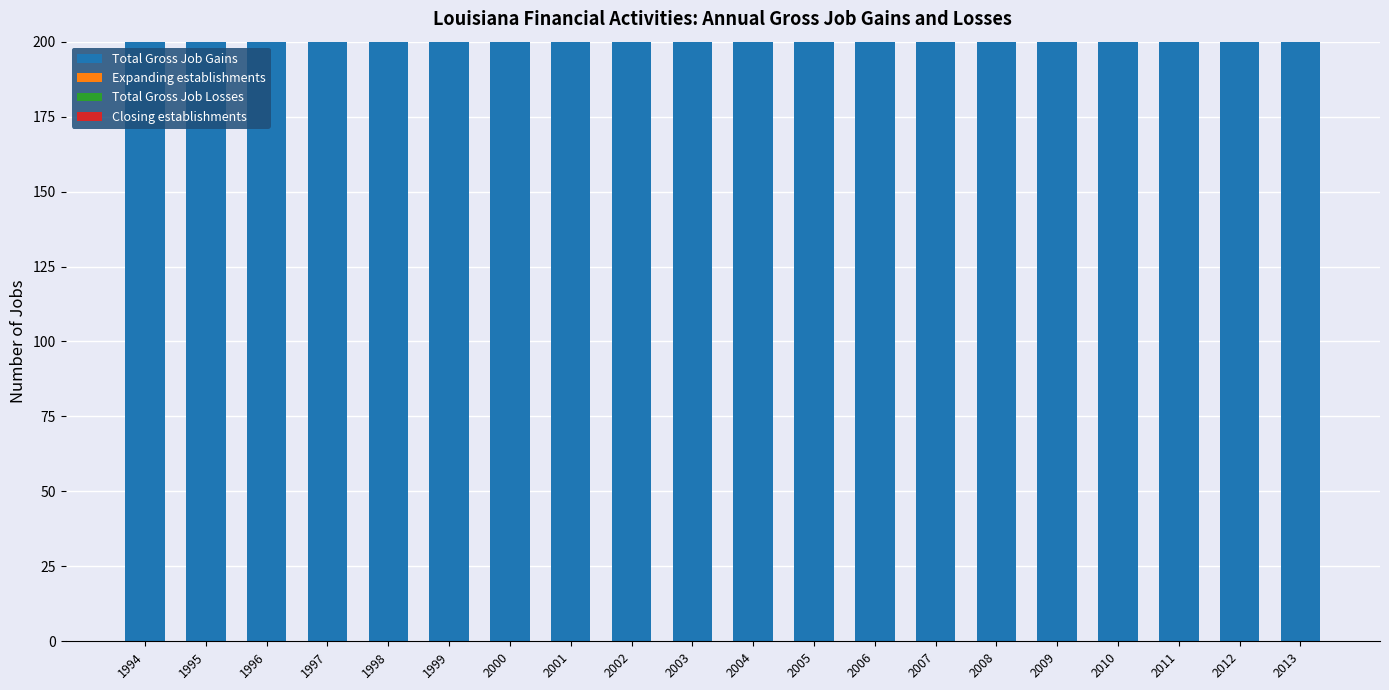

How many groups of bars are there?

20